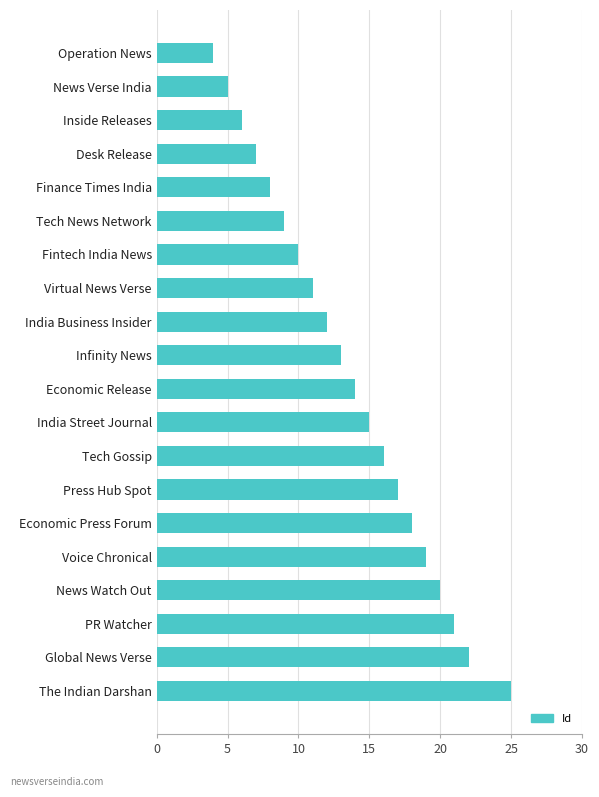

How many distinct data groups are displayed?

1